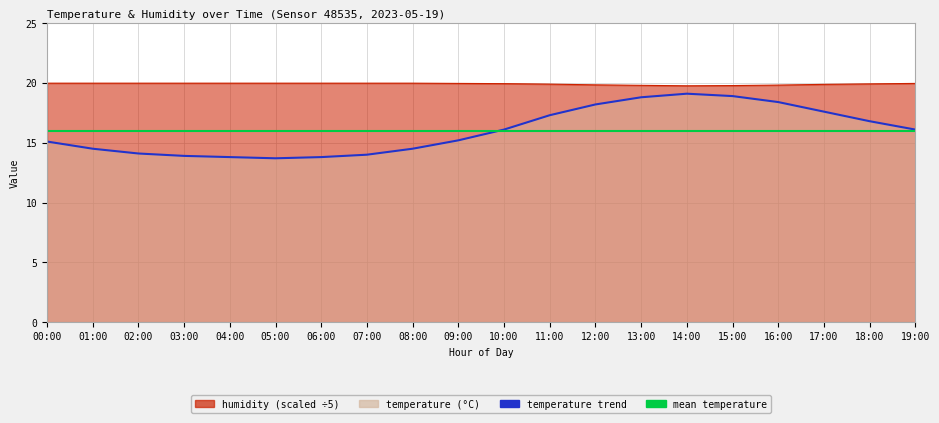

What is the difference between the highest and lowest values at 02:00?

5.9